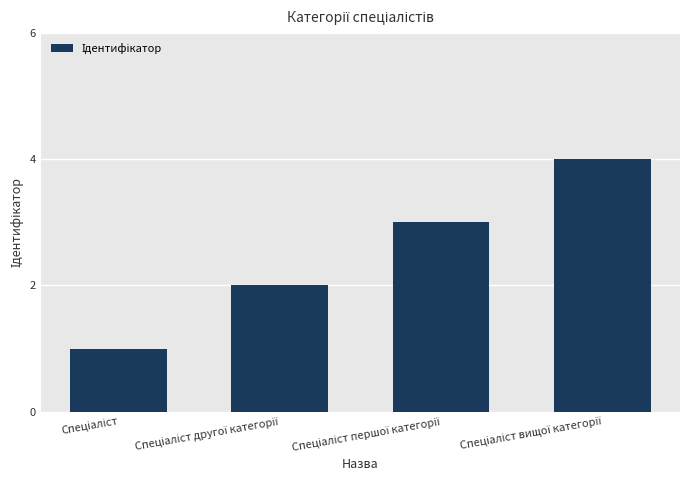

What is the smallest value displayed?

1